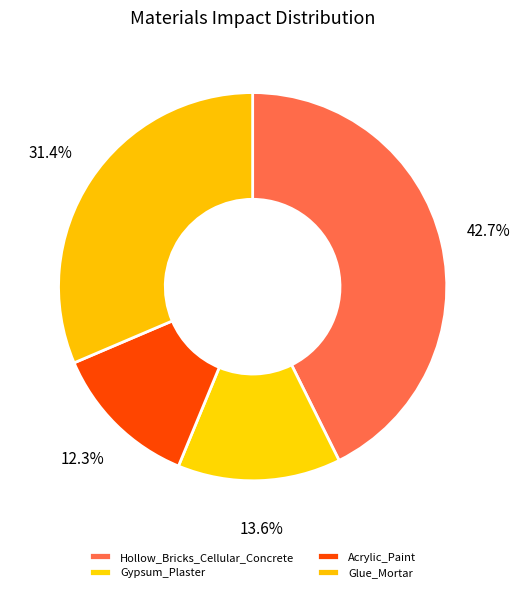

Is there a majority slice in this chart?

No